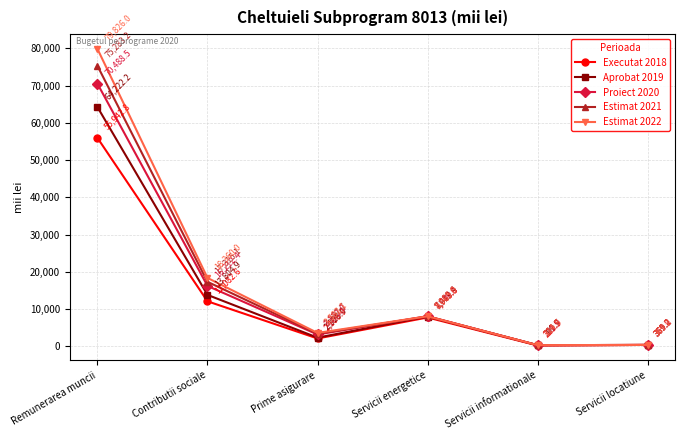

What is the minimum value for Estimat 2021?

310.7